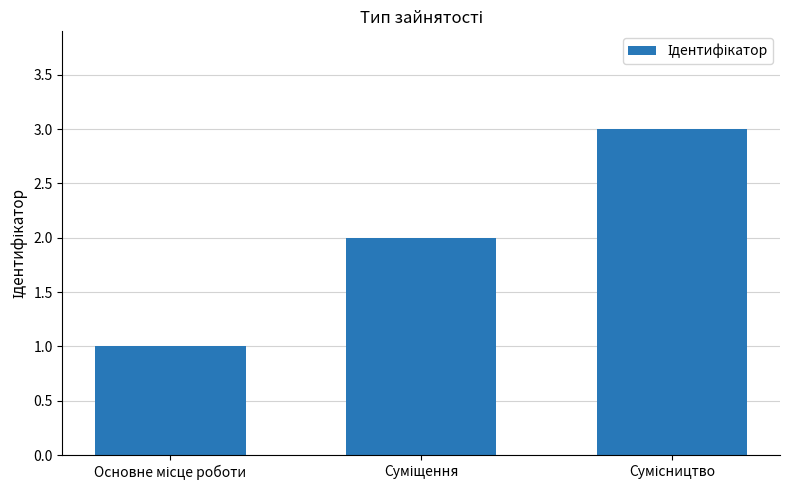

What is the sum of all values?

6